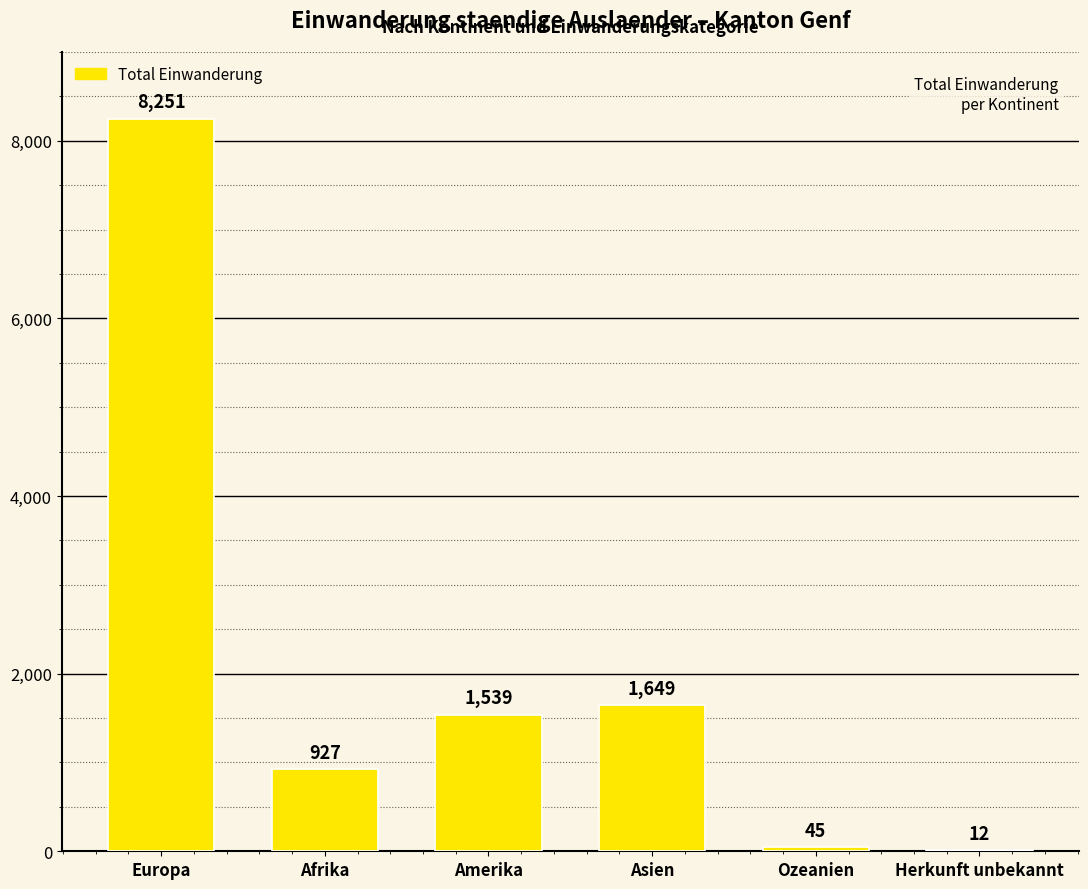

Reading left to right, list all the values displayed in this chart.

8251	927	1539	1649	45	12